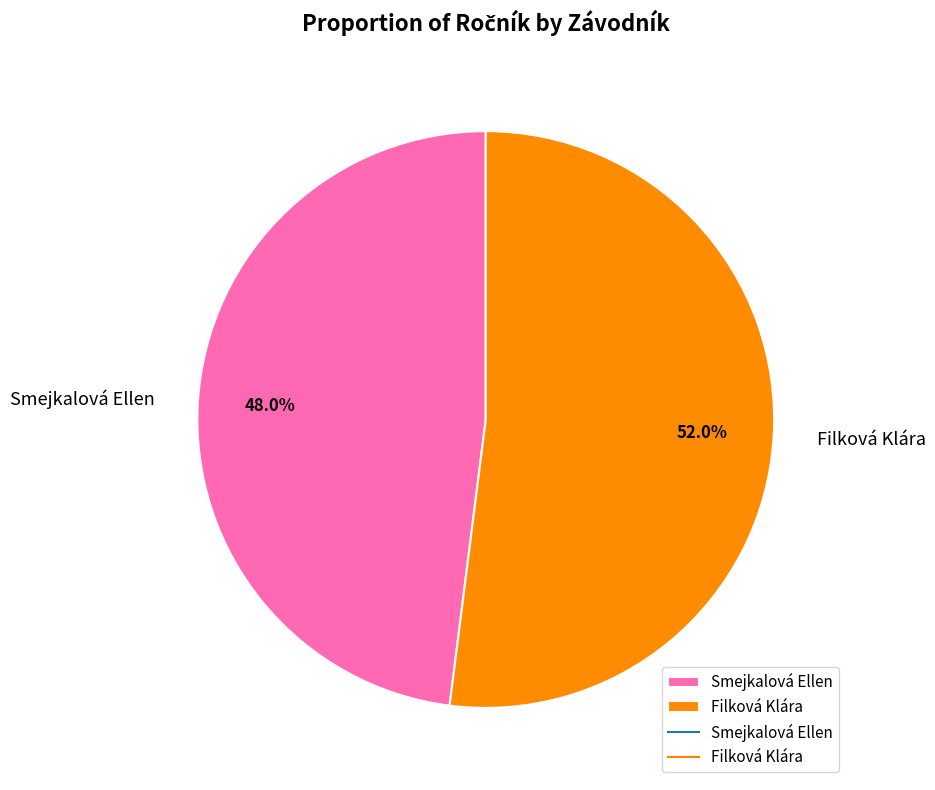

What percentage is NOT represented by Filková Klára?

48.0%